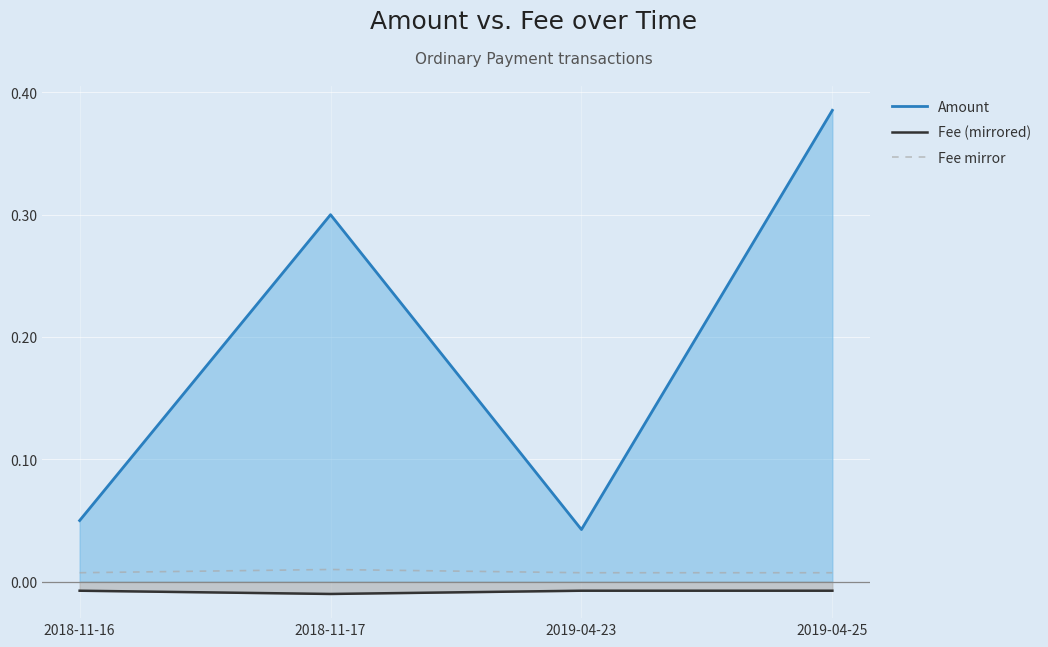

What is the greatest value displayed?

0.4